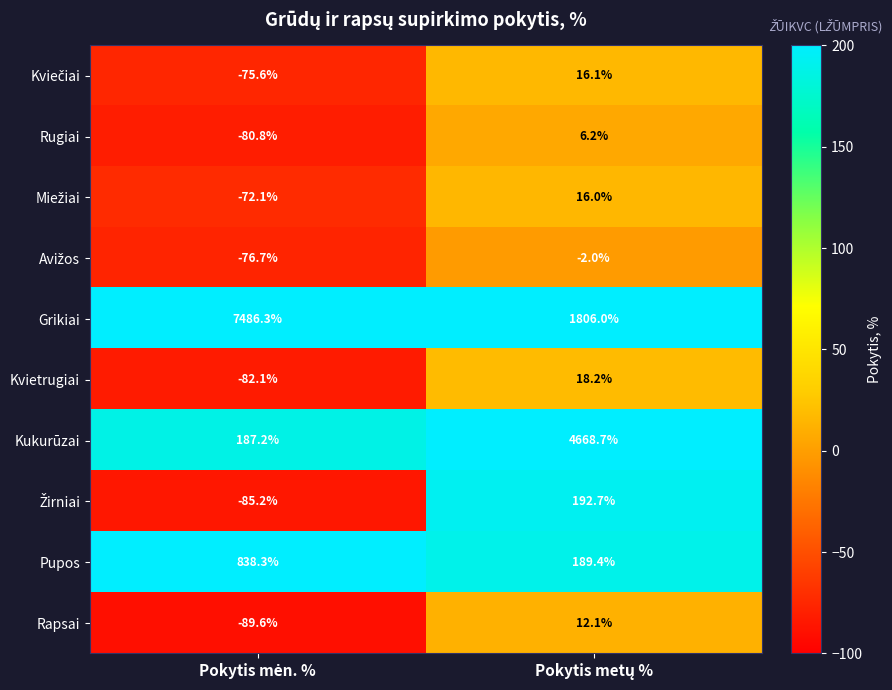

Which series has the widest spread of values?

Grikiai